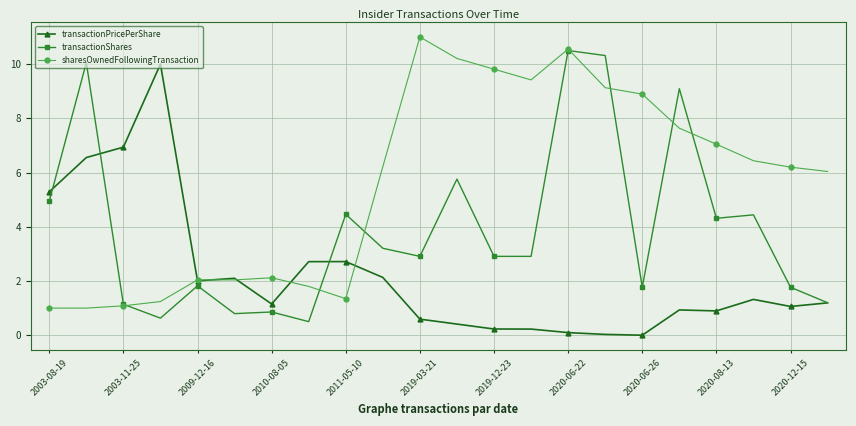

List the series in order of their overall mean, lowest first.

transactionPricePerShare, transactionShares, sharesOwnedFollowingTransaction